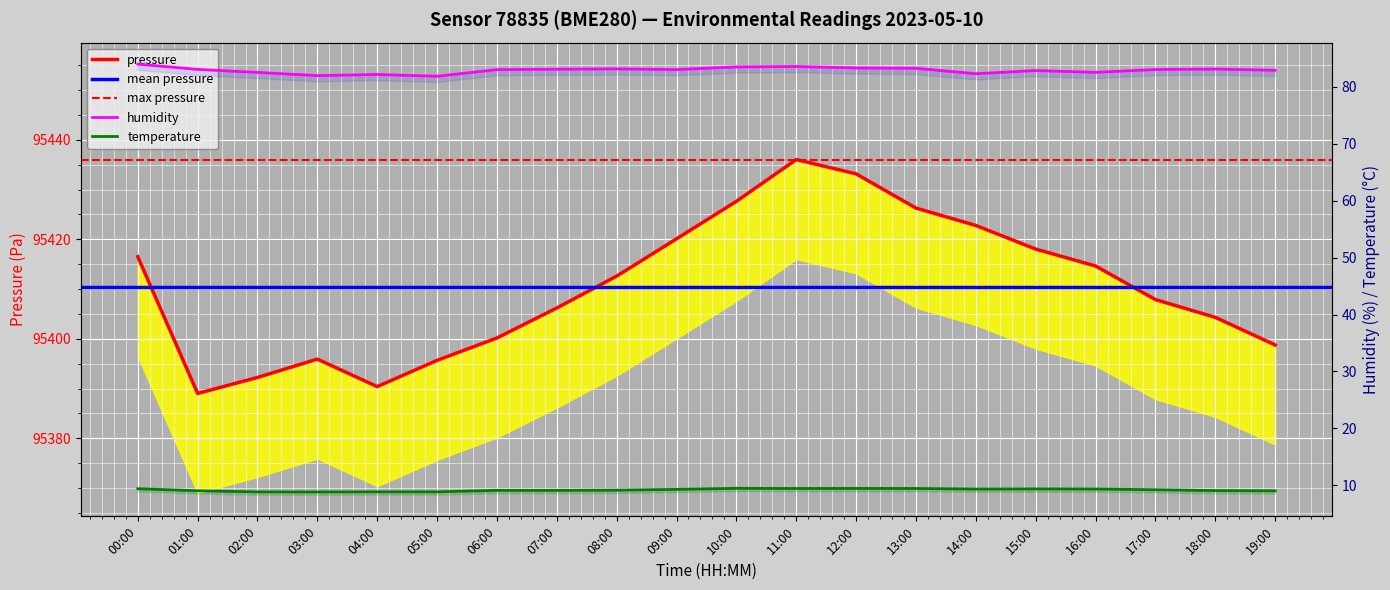

Is this an area chart (filled region under the line)?

No